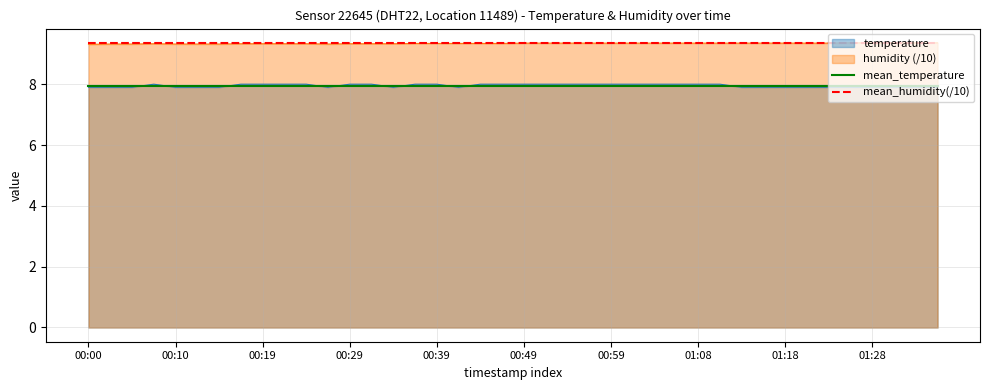

True or false: mean_humidity(/10) and mean_temperature intersect in this chart.

False